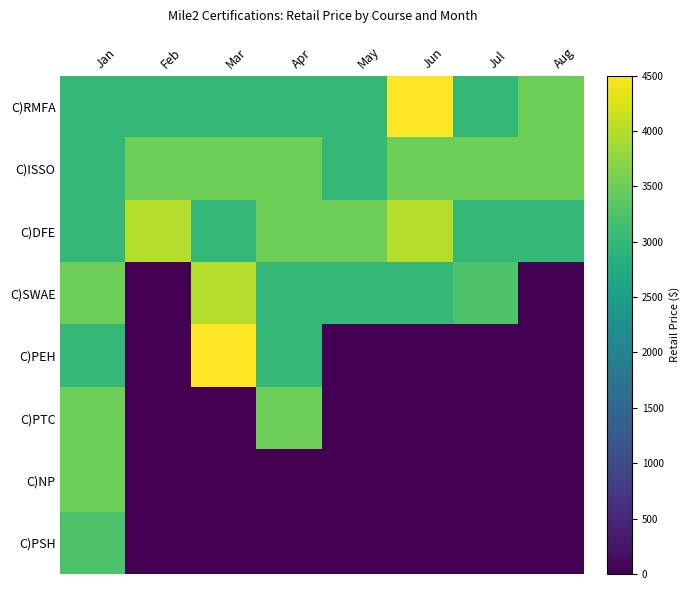

Reading right to left, what are all the values shown in this chart?

C)RMFA: Aug=3500	Jul=3000	Jun=4500	May=3000	Apr=3000	Mar=3000	Feb=3000	Jan=3000
C)ISSO: Aug=3500	Jul=3500	Jun=3500	May=3000	Apr=3500	Mar=3500	Feb=3500	Jan=3000
C)DFE: Aug=3000	Jul=3000	Jun=4000	May=3500	Apr=3500	Mar=3000	Feb=4000	Jan=3000
C)SWAE: Aug=0	Jul=3250	Jun=3000	May=3000	Apr=3000	Mar=4000	Feb=0	Jan=3500
C)PEH: Aug=0	Jul=0	Jun=0	May=0	Apr=3000	Mar=4500	Feb=0	Jan=3000
C)PTC: Aug=0	Jul=0	Jun=0	May=0	Apr=3500	Mar=0	Feb=0	Jan=3500
C)NP: Aug=0	Jul=0	Jun=0	May=0	Apr=0	Mar=0	Feb=0	Jan=3500
C)PSH: Aug=0	Jul=0	Jun=0	May=0	Apr=0	Mar=0	Feb=0	Jan=3250